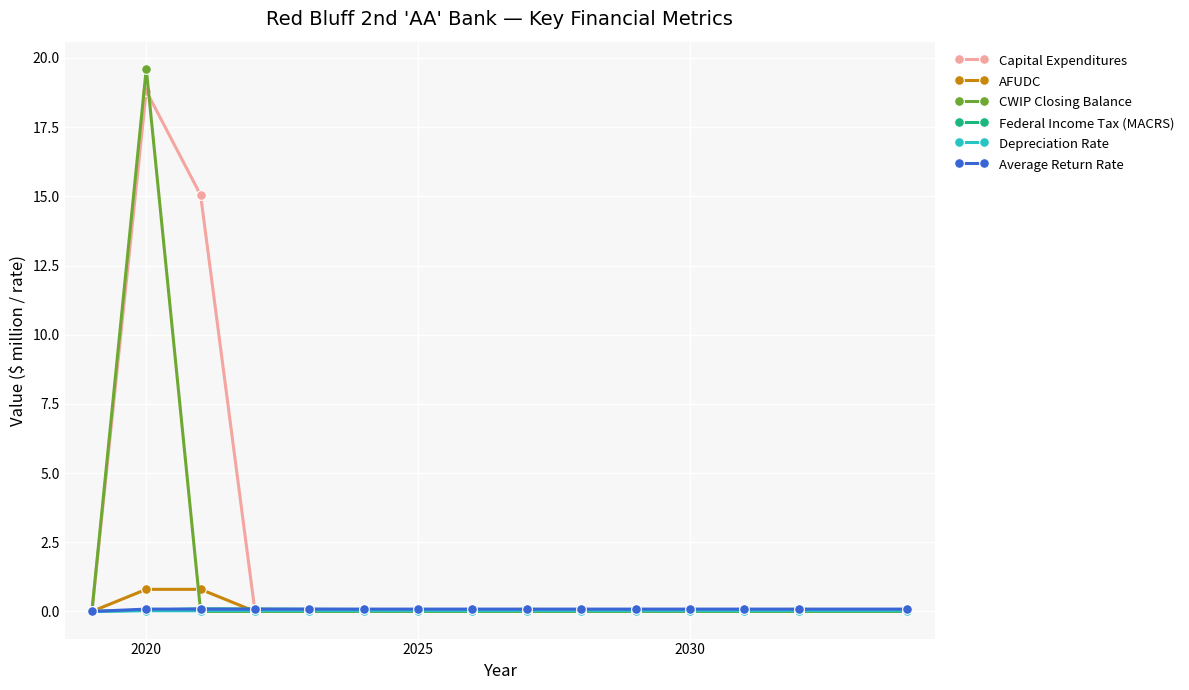

True or false: Capital Expenditures has more than 0 points higher than both neighbors.

True